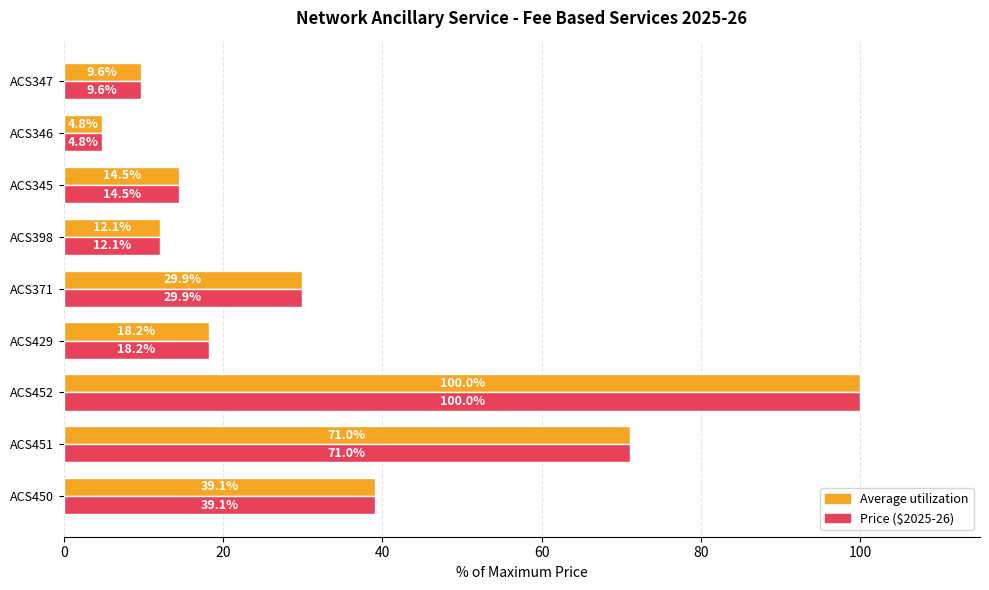

At which category is the sum across all series the highest?

ACS452